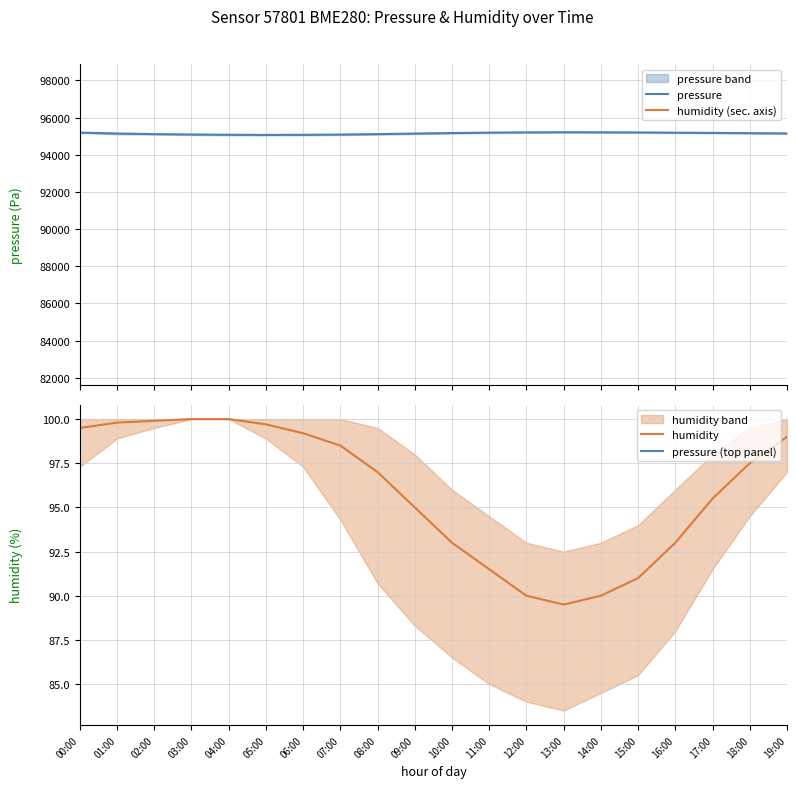

How many categories are shown in the chart?

20